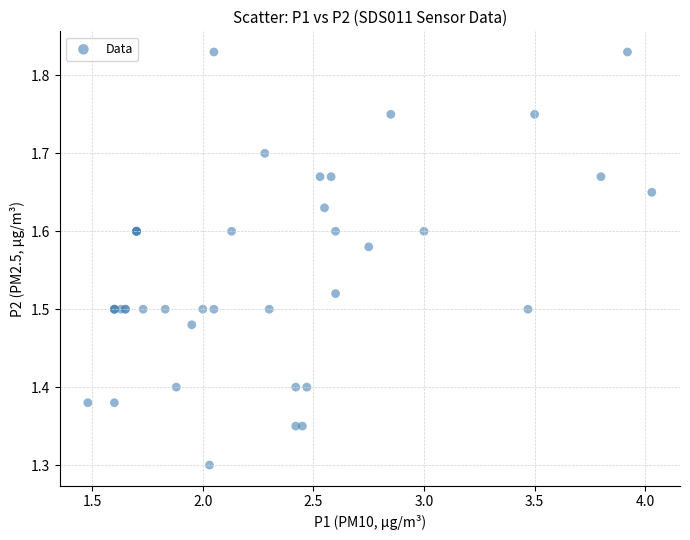

What Y value in the scatter plot is closest to 1?

1.3